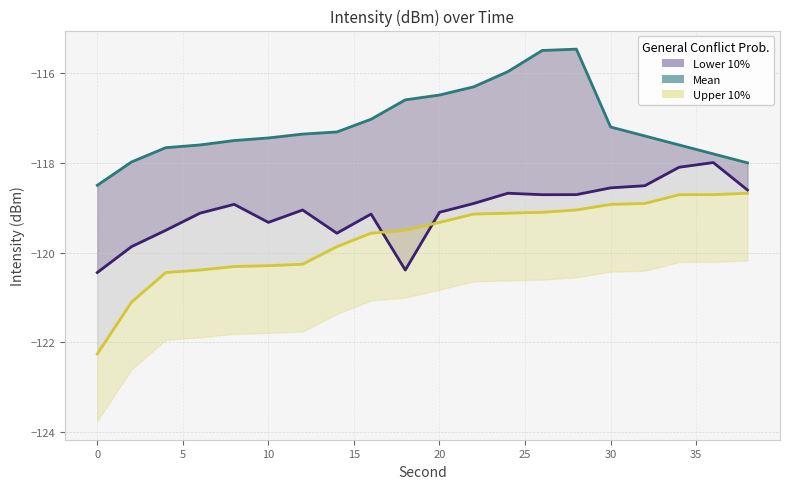

What is the difference between the maximum and minimum values in the Upper 10% series?

3.6